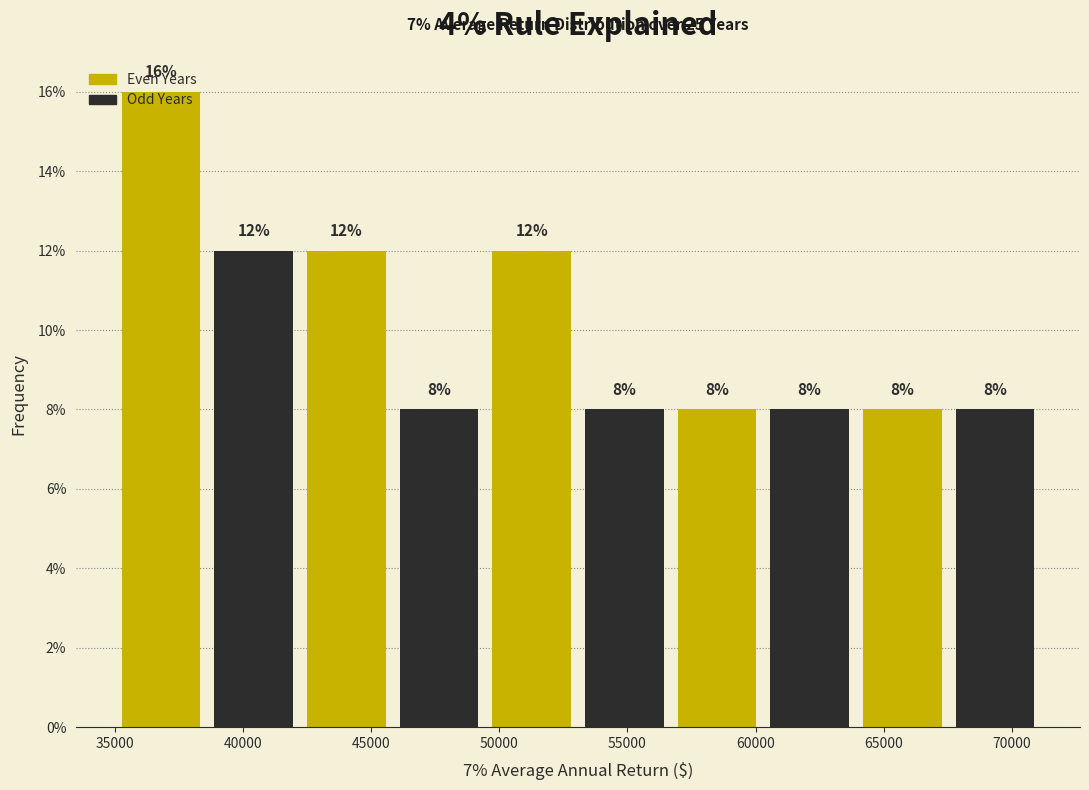

Reading left to right, transcribe this chart: for each bar, give the range it covers on the x-axis and its height. The bar edges are not printed on the chart, so give them approximately, as read against the axis.

35000 to 38500: 16
38500 to 42000: 12
42000 to 46000: 12
46000 to 49500: 8
49500 to 53000: 12
53000 to 56500: 8
56500 to 60500: 8
60500 to 64000: 8
64000 to 67500: 8
67500 to 71000: 8